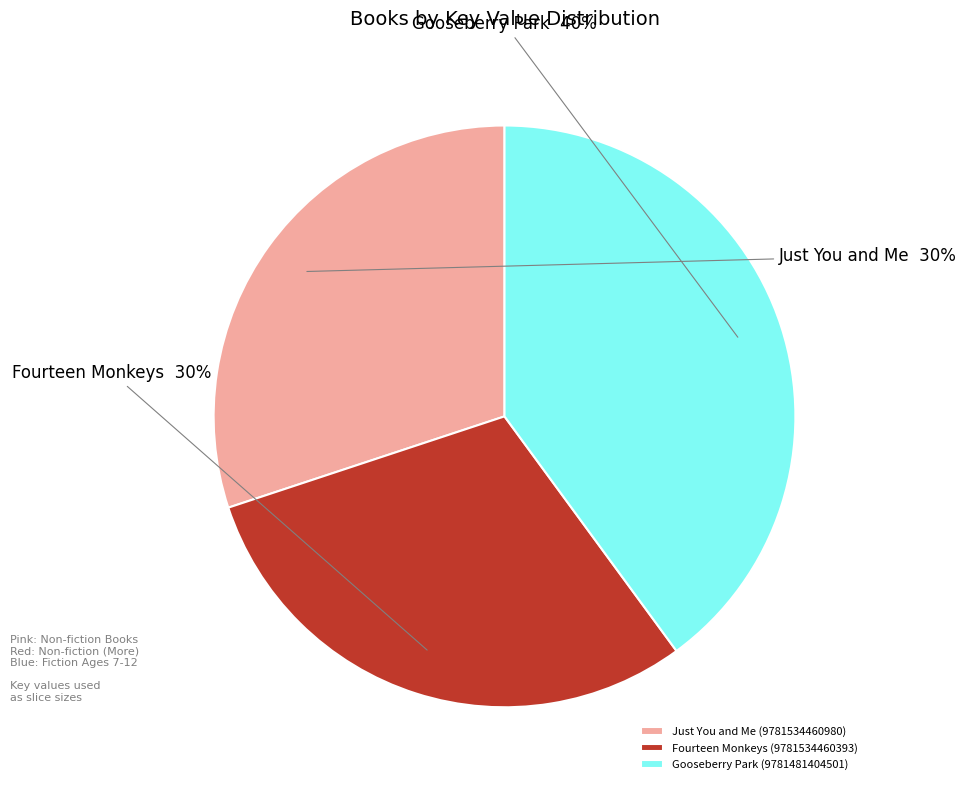

Is it true that Just You and Me (9781534460980) is 30% of the pie?

True